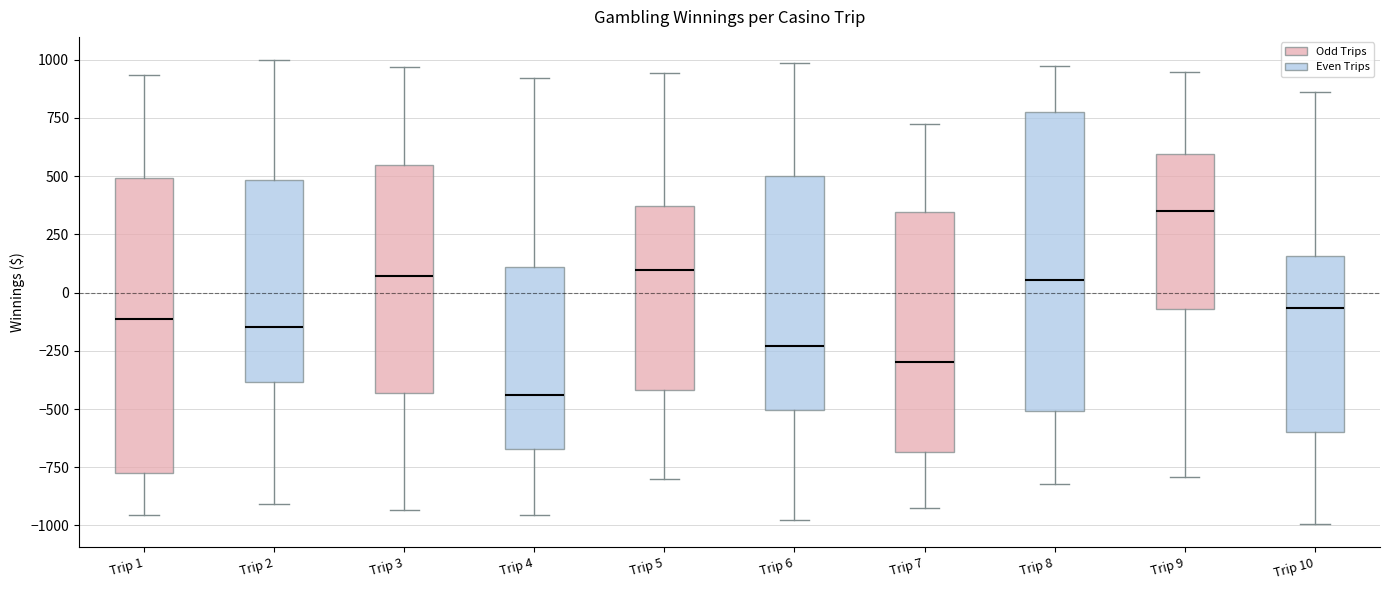

Which box has the lowest median line?

Trip 4